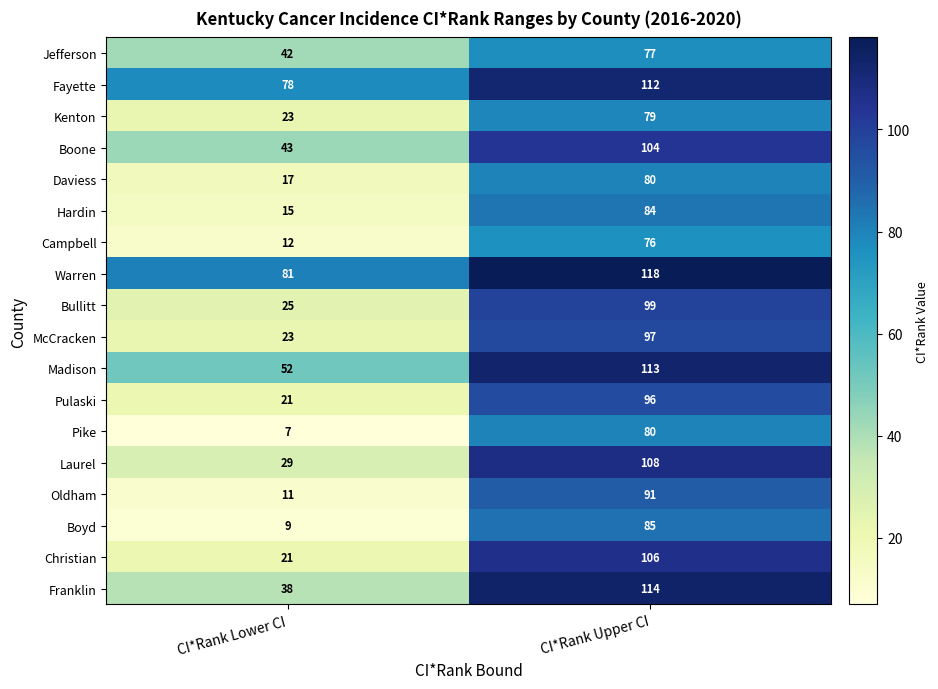

What is the difference between the maximum and minimum values in the Boone series?

61